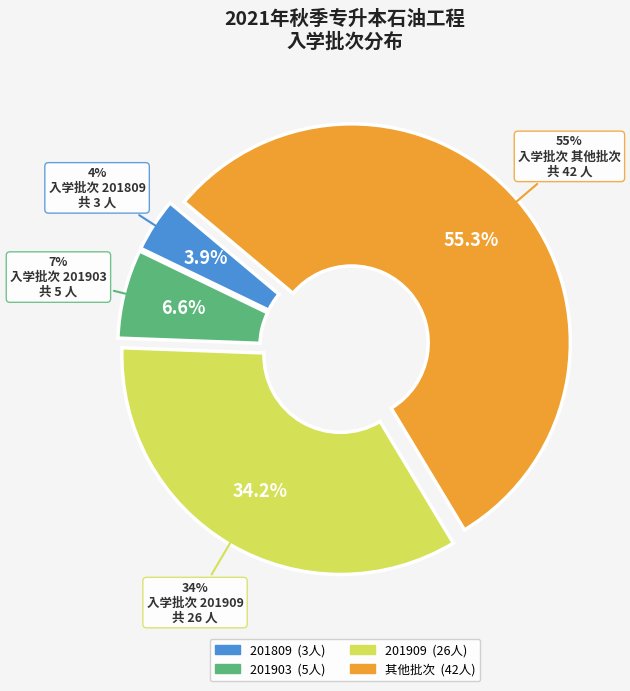

How many segments does this pie chart have?

4